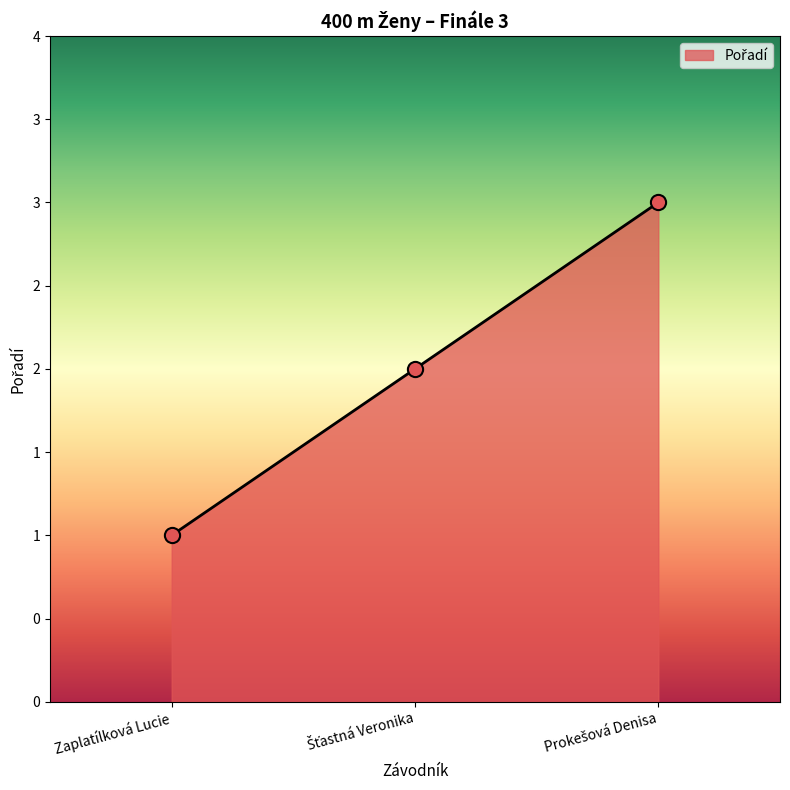

Which has a higher value, Šťastná Veronika or Prokešová Denisa?

Prokešová Denisa